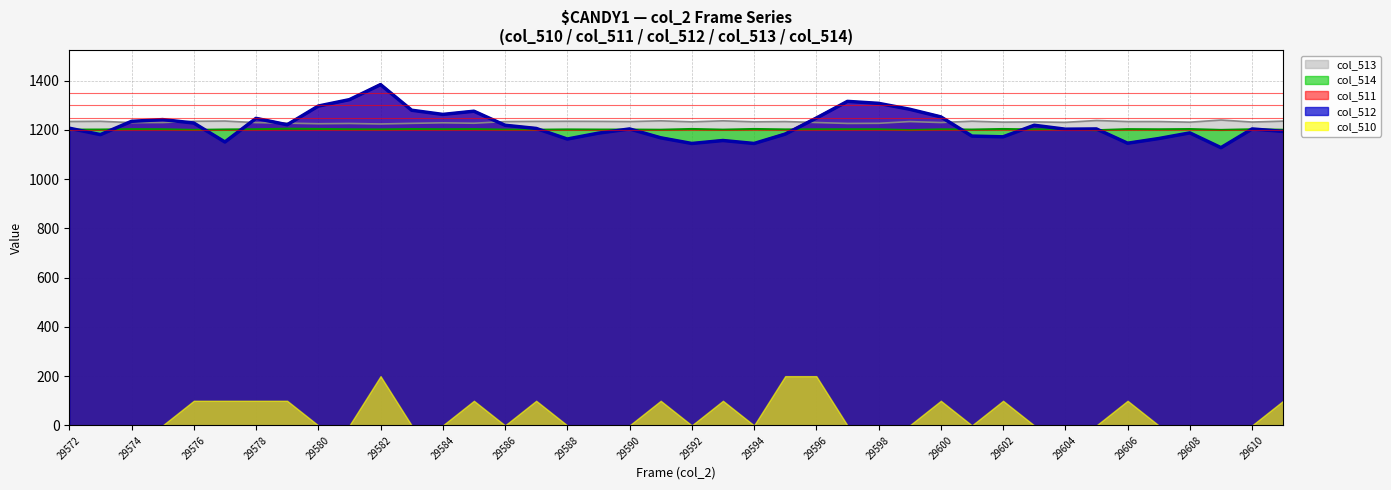

What is the difference between the second highest and minimum values in the col_514 series?

5.2